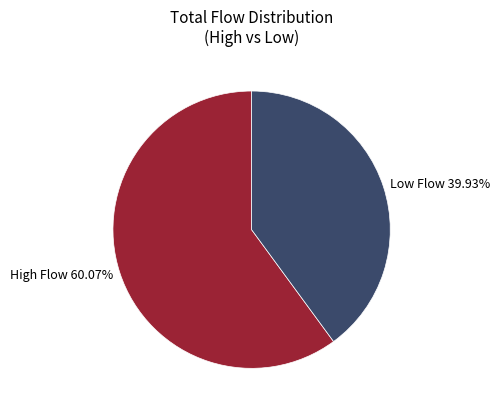

Is the sum of High Flow 60.07% and Low Flow 39.93% greater than half?

Yes